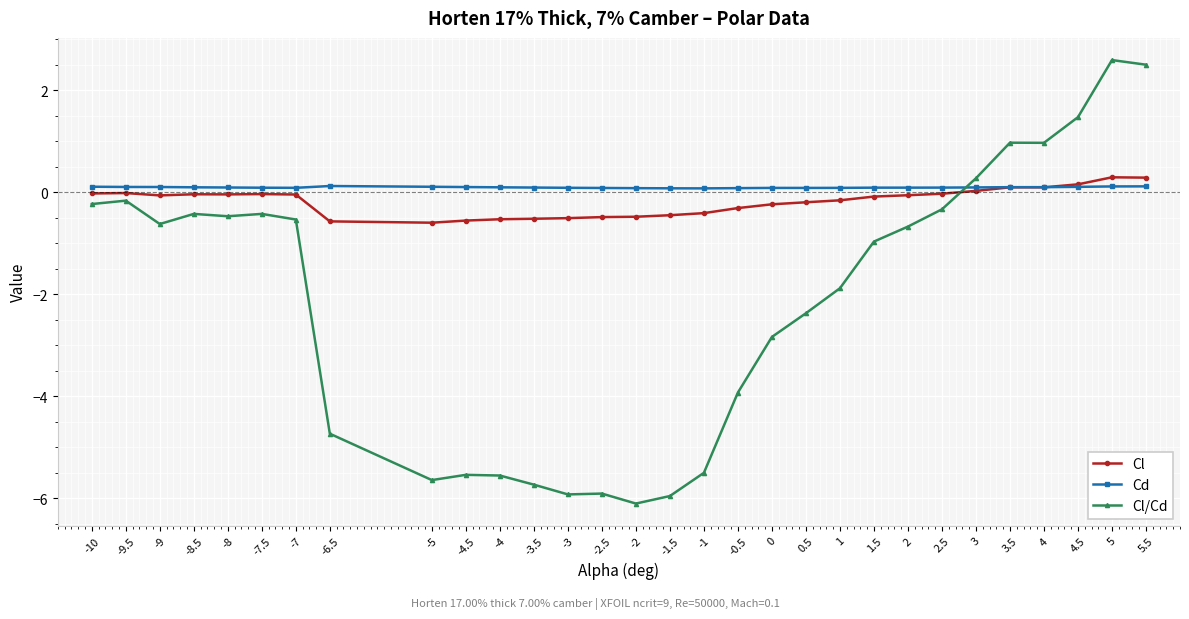

Between which two adjacent categories do Cl/Cd and Cl first intersect?

2.5 and 3